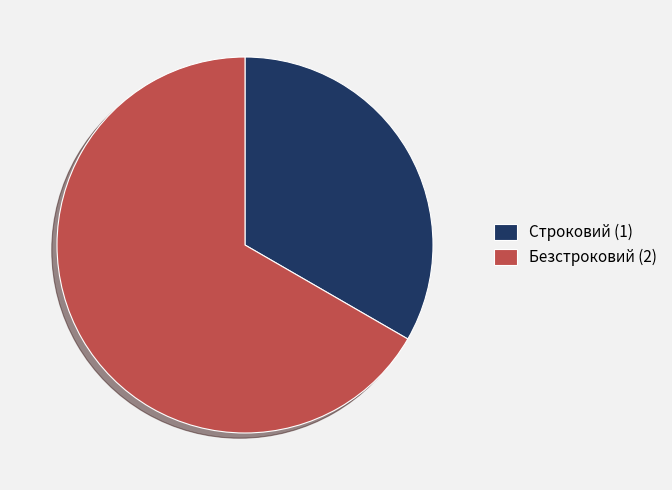

Which slice is the smallest?

Строковий